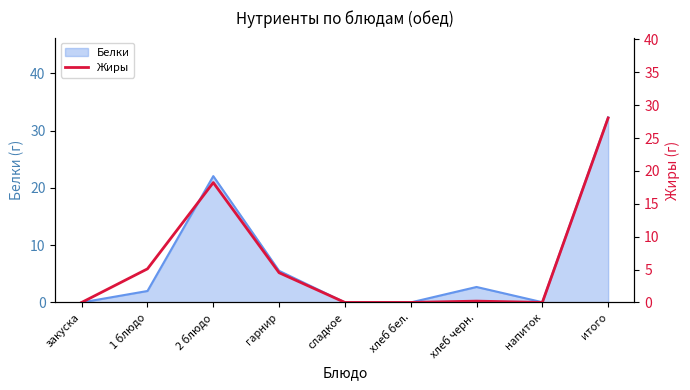

True or false: the data shows 1.9 at 1 блюдо.

False